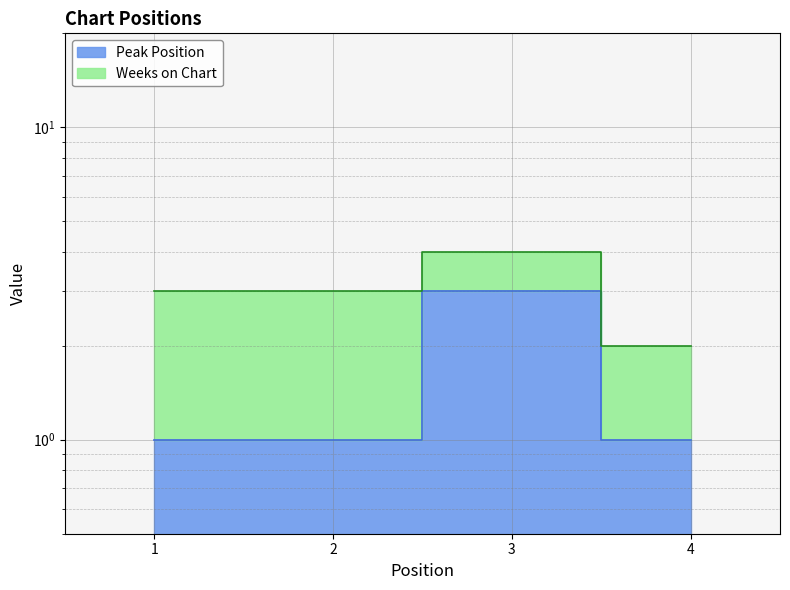

How many values are between 1 and 3?

4